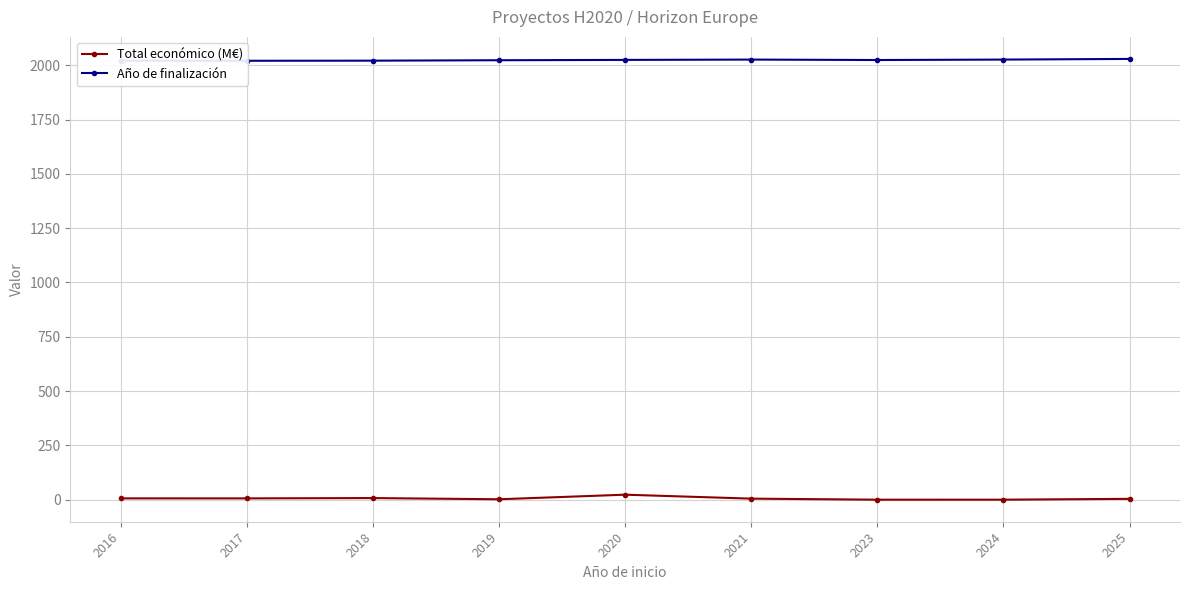

At which label is Año de finalización closest to 2024?

2023